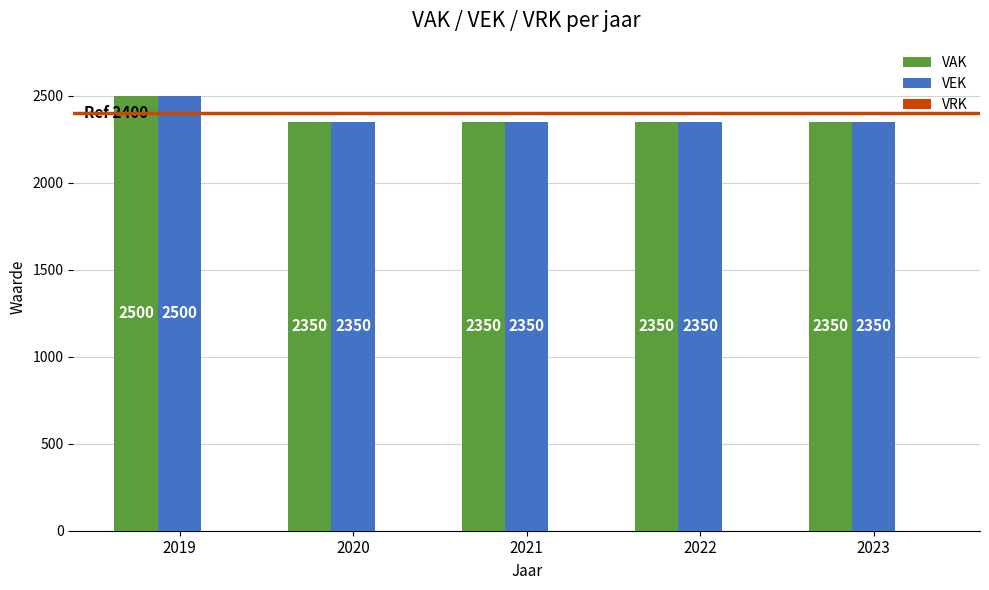

What is the approximate value of VAK at 2021?

2350